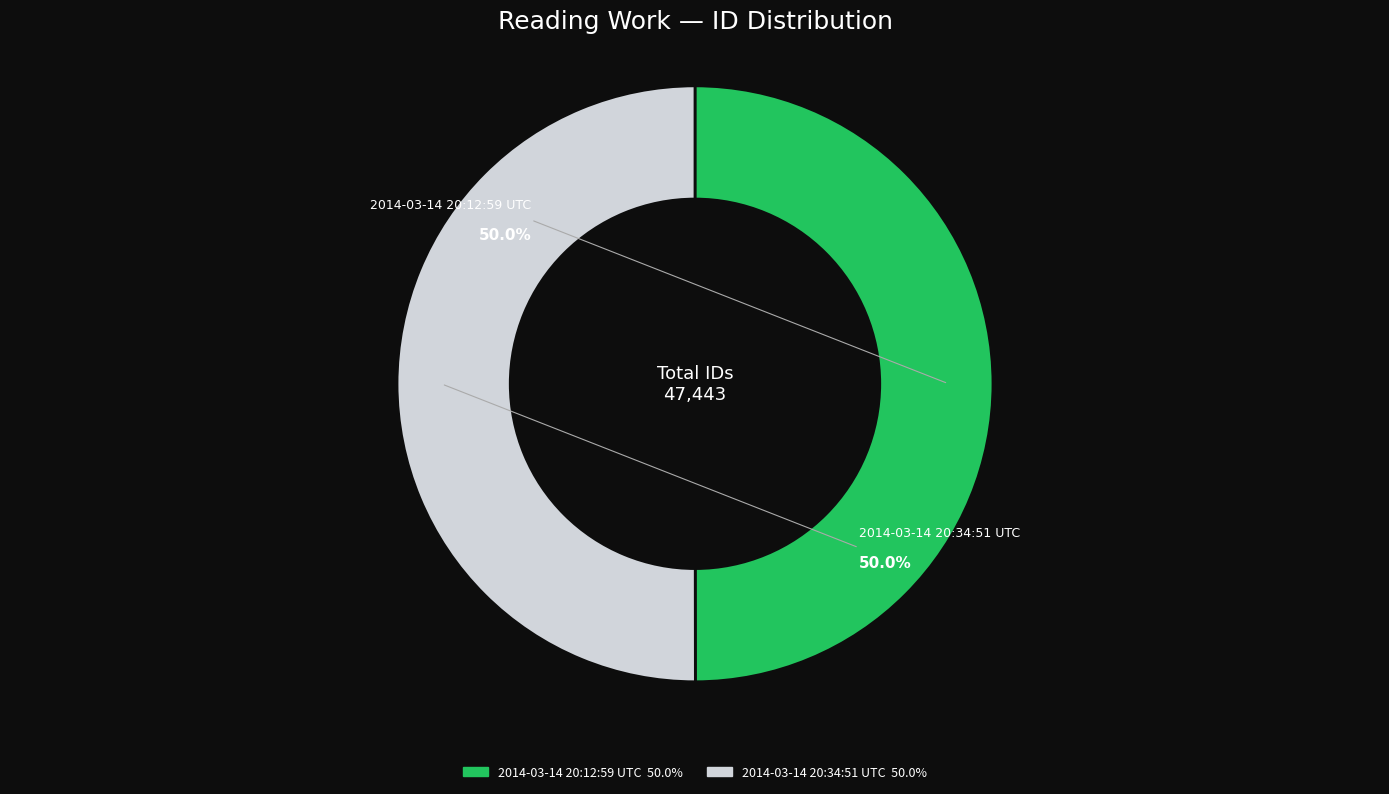

How many segments does this pie chart have?

2